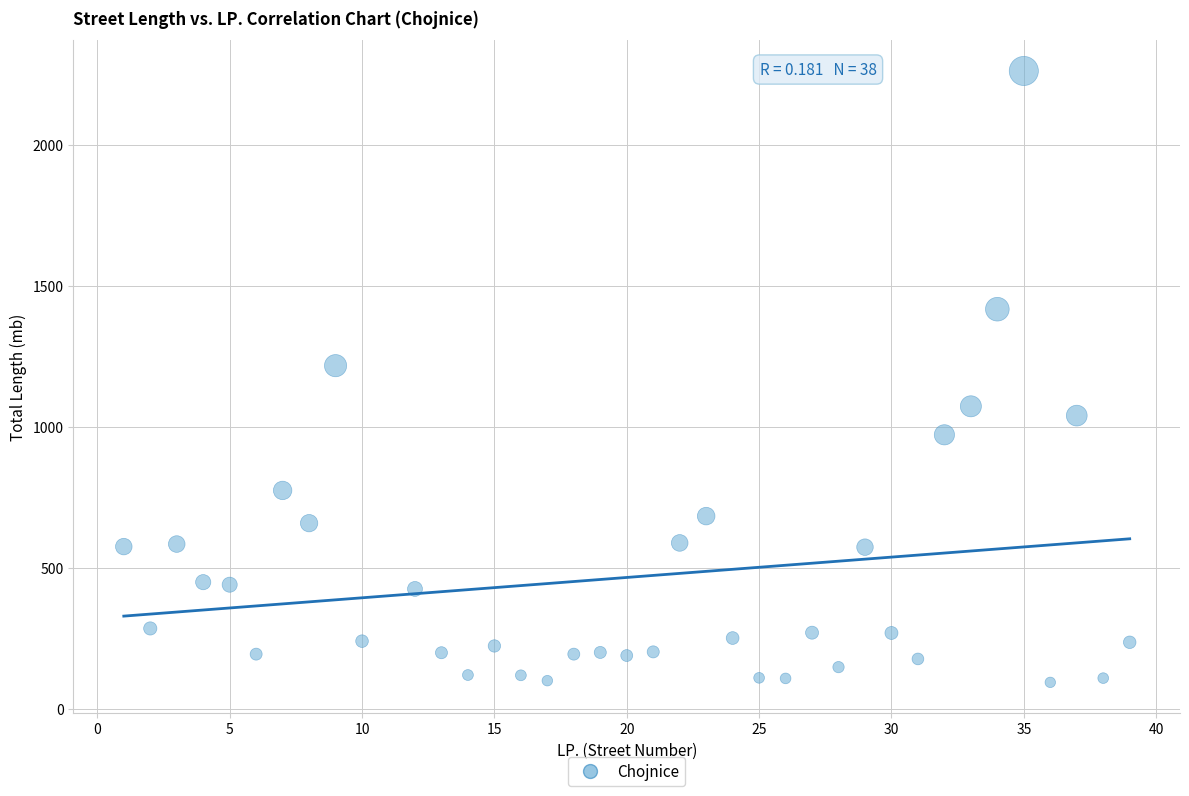

What Y value in the scatter plot is closest to 1178?

1217